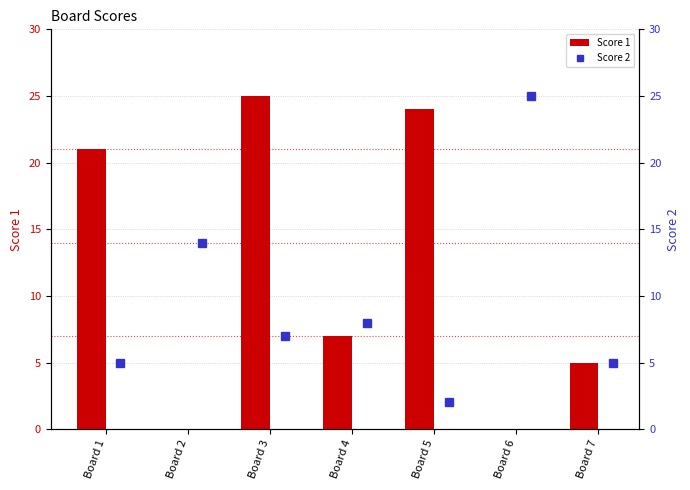

True or false: Score 1 has a value of 25 at Board 3.

True